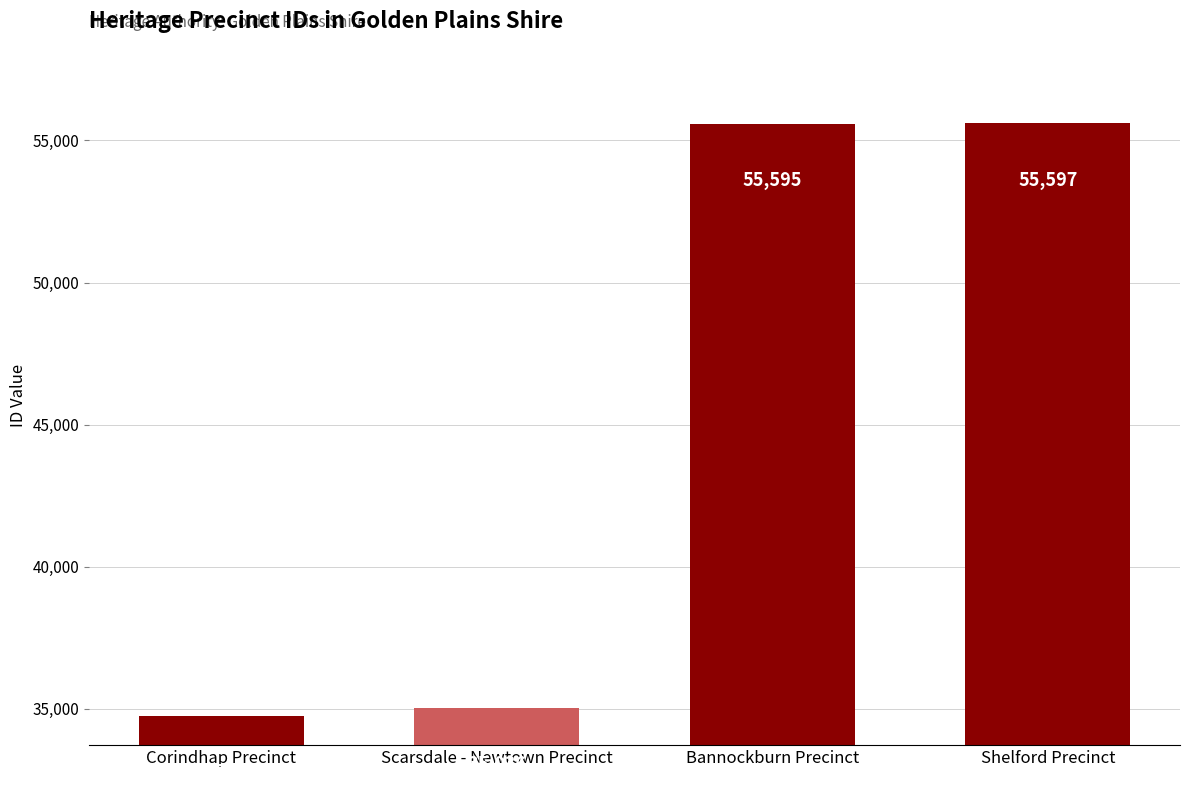

What is the difference between the second highest and minimum values?

20840